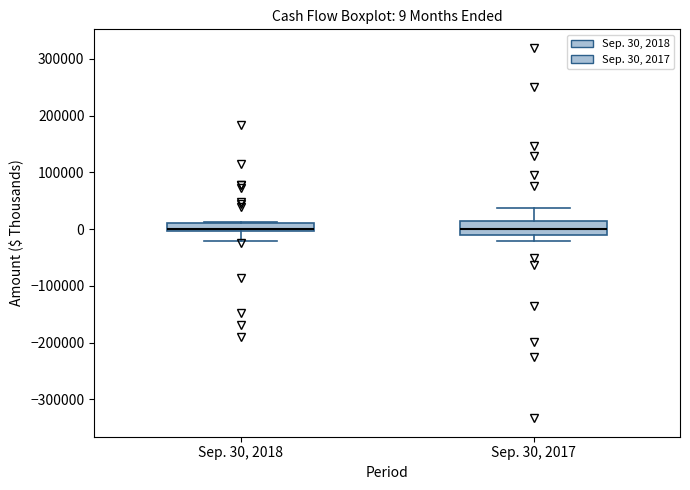

Comparing the boxes themselves (not the whiskers), which one is the tallest?

Sep. 30, 2017